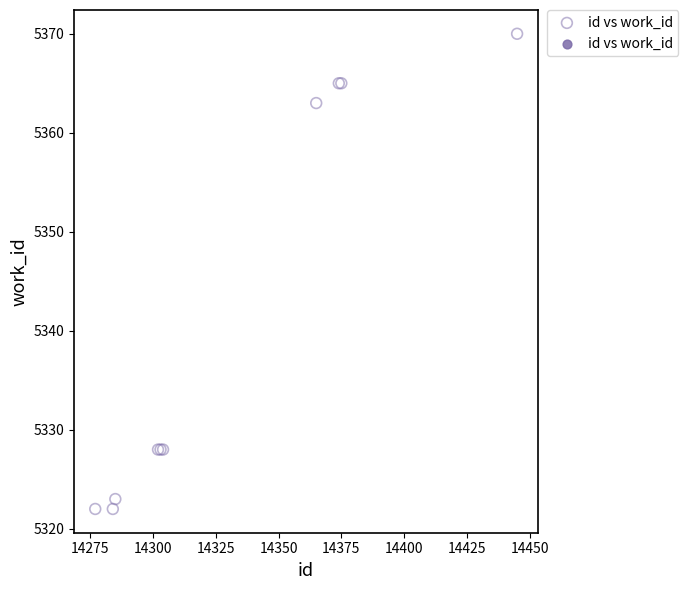

What Y value in the scatter plot is closest to 5346?

5363